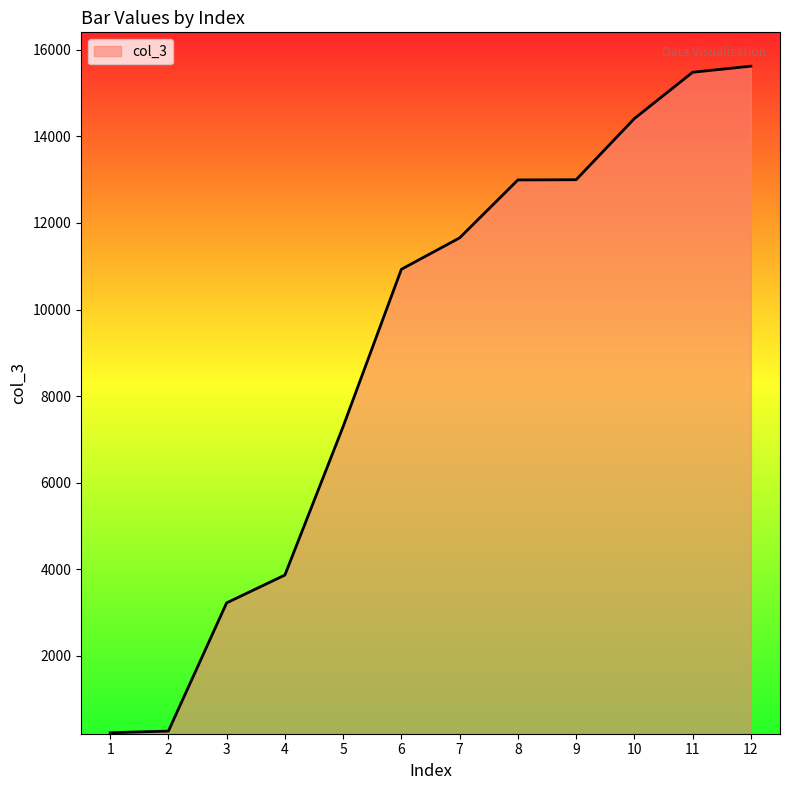

What is the change in value from 6 to 12?

+4691